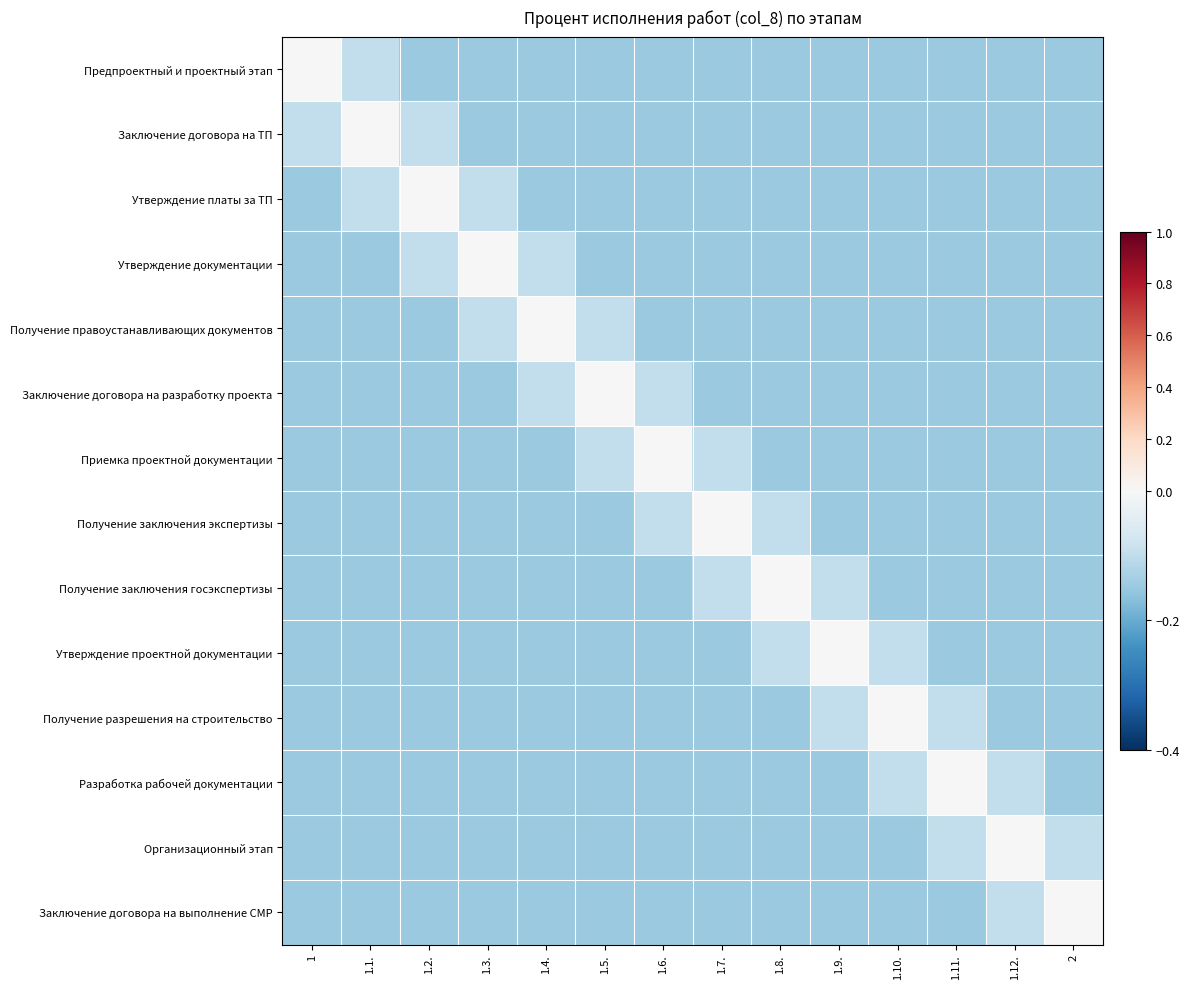

Between 1.1. and 1.12., which is larger?

1.1.